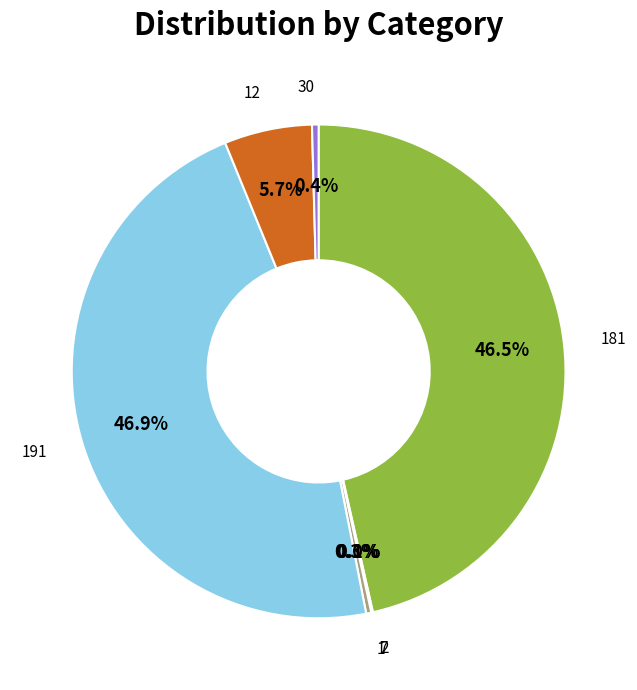

What is the ratio of the value at 1 to the value at 30?

0.8